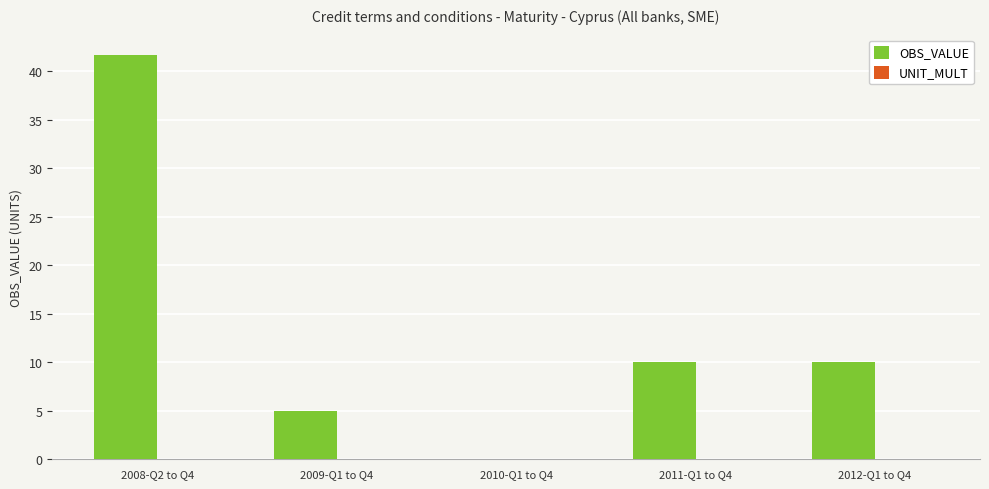

Does the chart contain stacked bars?

No